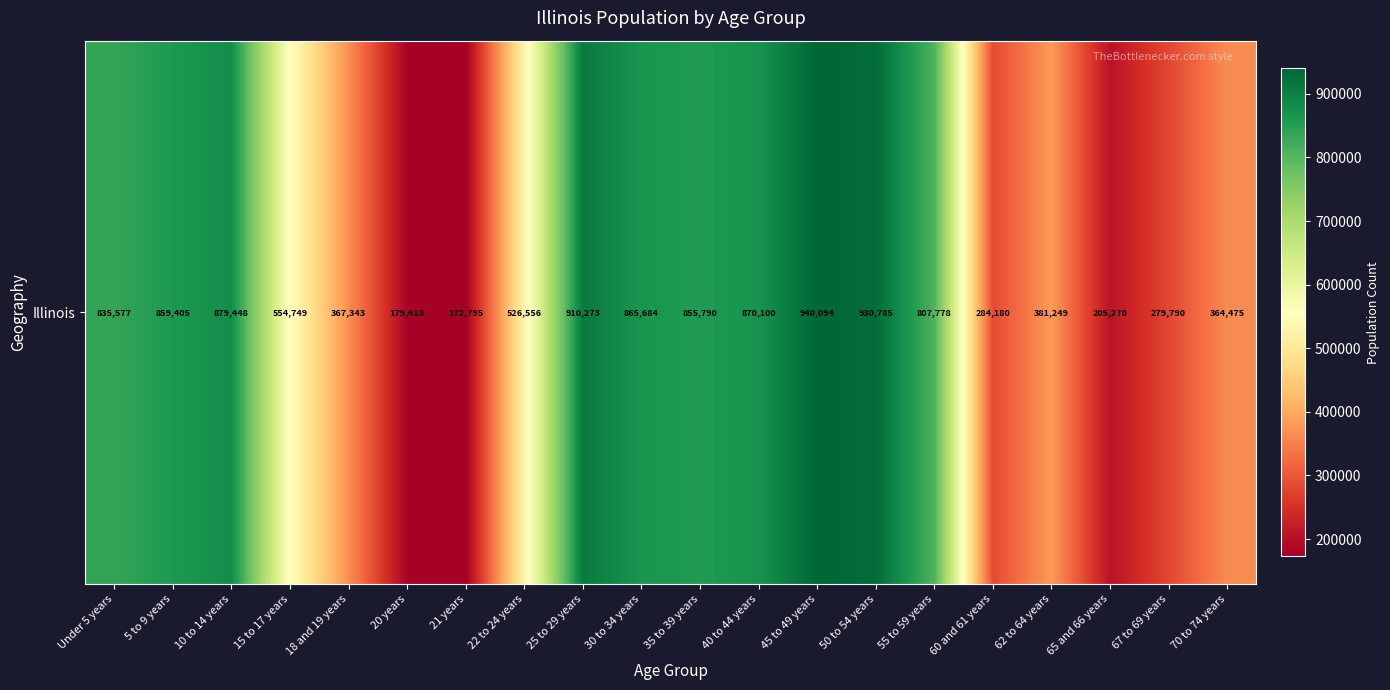

What is the change in value from 60 and 61 years to 65 and 66 years?

-78910